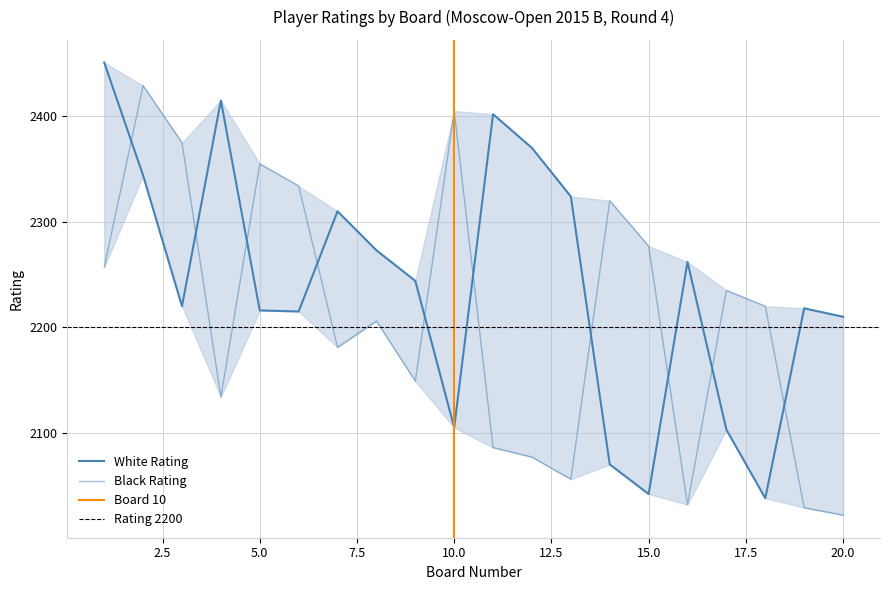

Read the White Rating value at 9, to the nearest 50.

2250